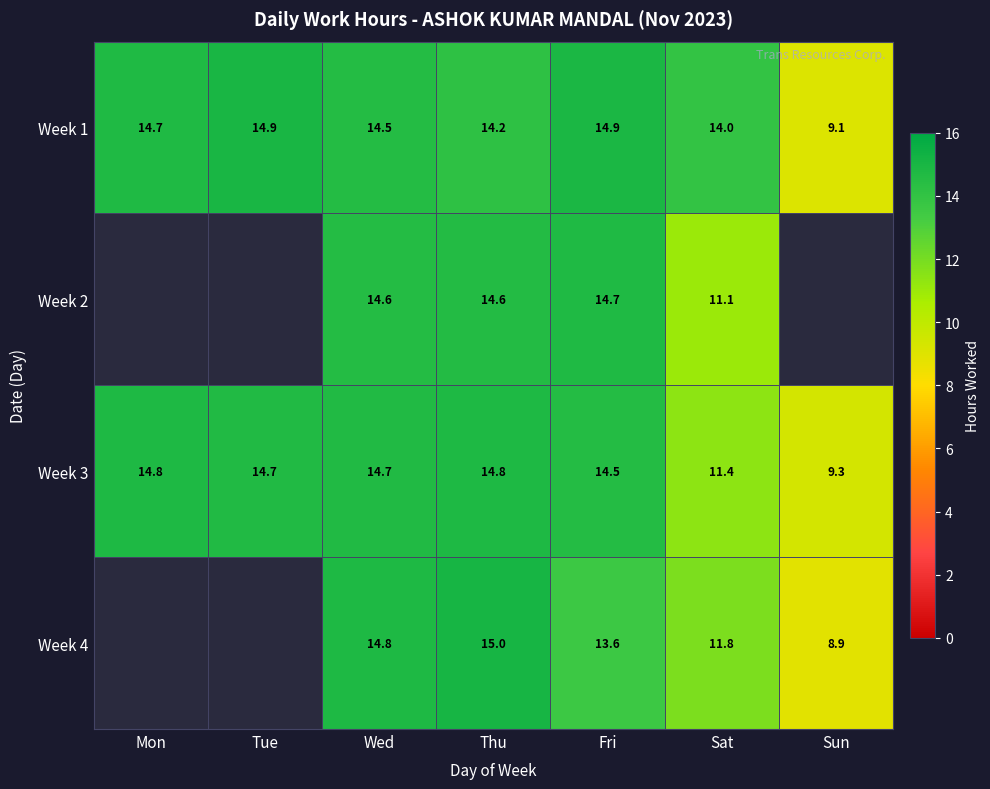

What is the greatest value displayed?

15.0